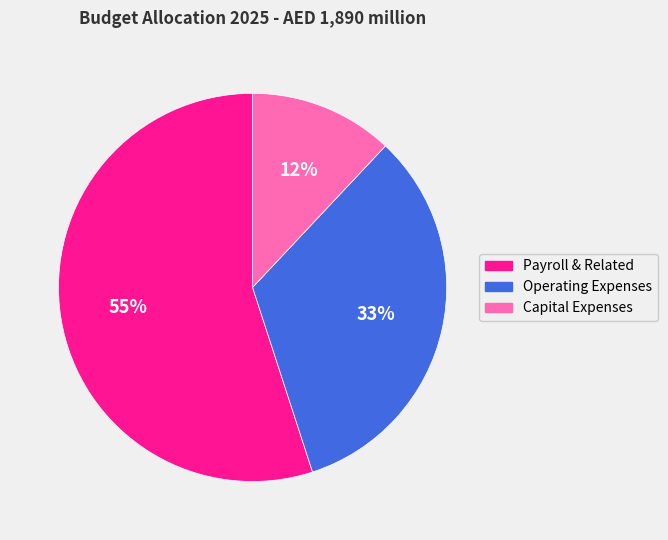

Is Payroll & Related the majority of the pie?

Yes